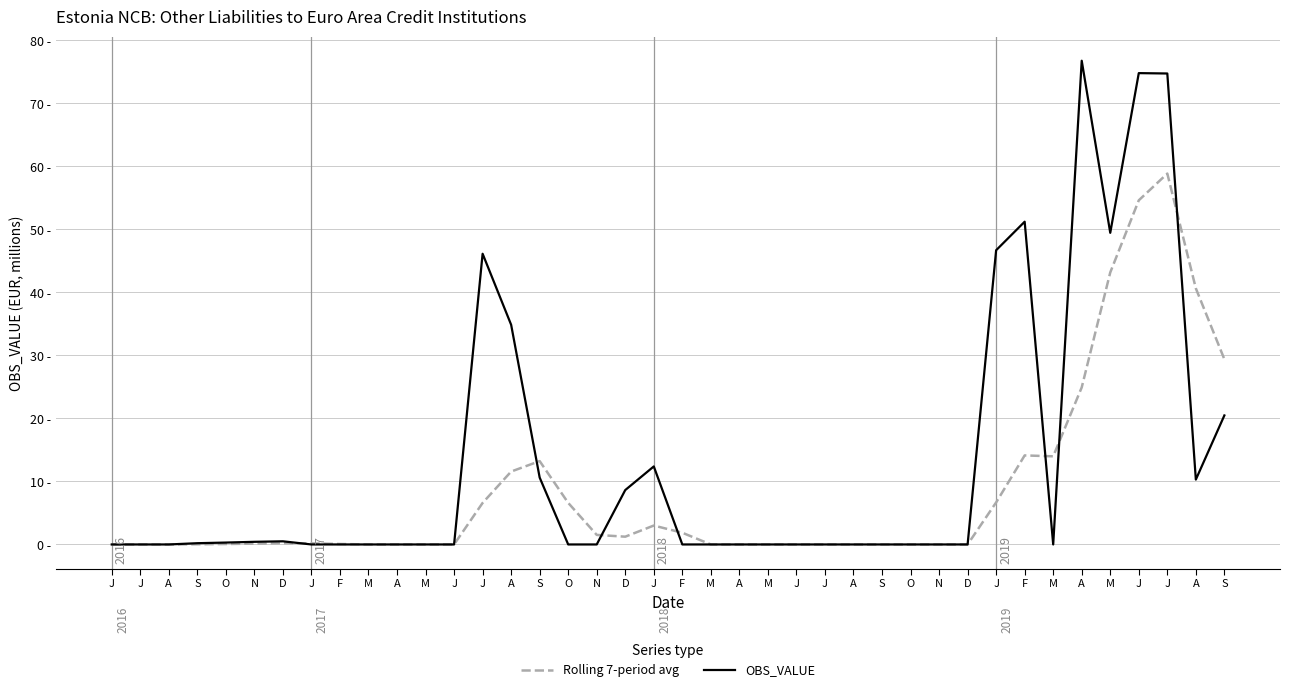

What is the highest value of the OBS_VALUE series?

76.7